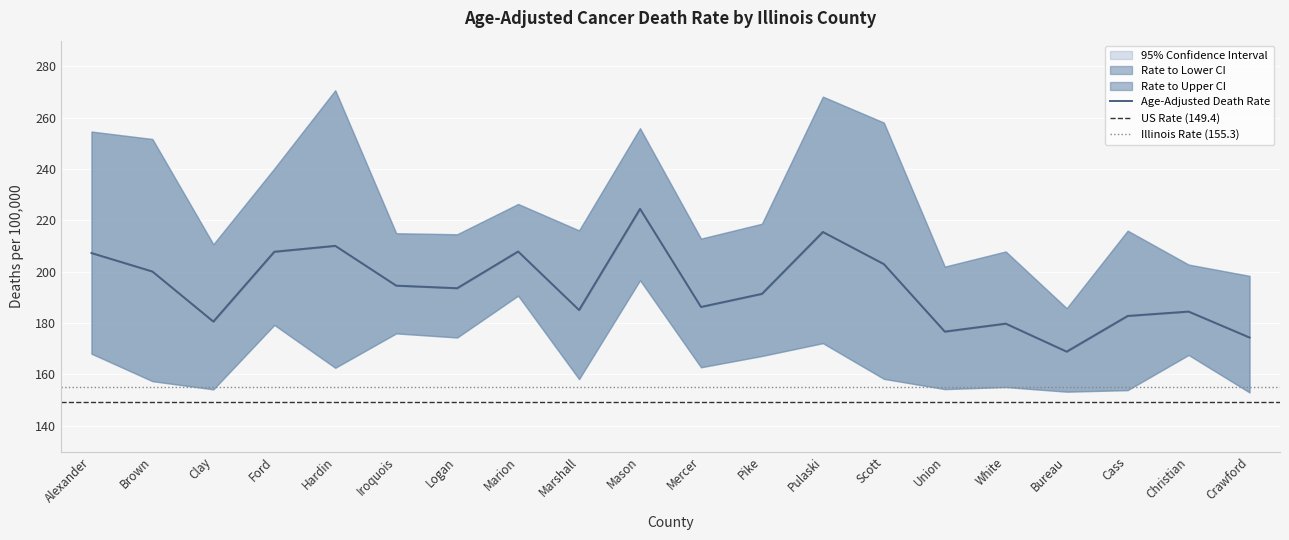

Rank the series by their average value, from highest to lowest.

Upper 95% CI, Age-Adjusted Death Rate, Lower 95% CI